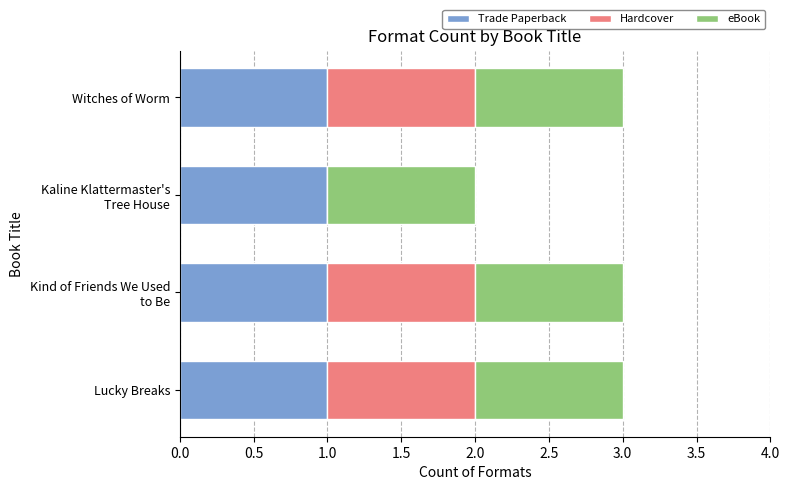

What is the sum of all Trade Paperback values?

4